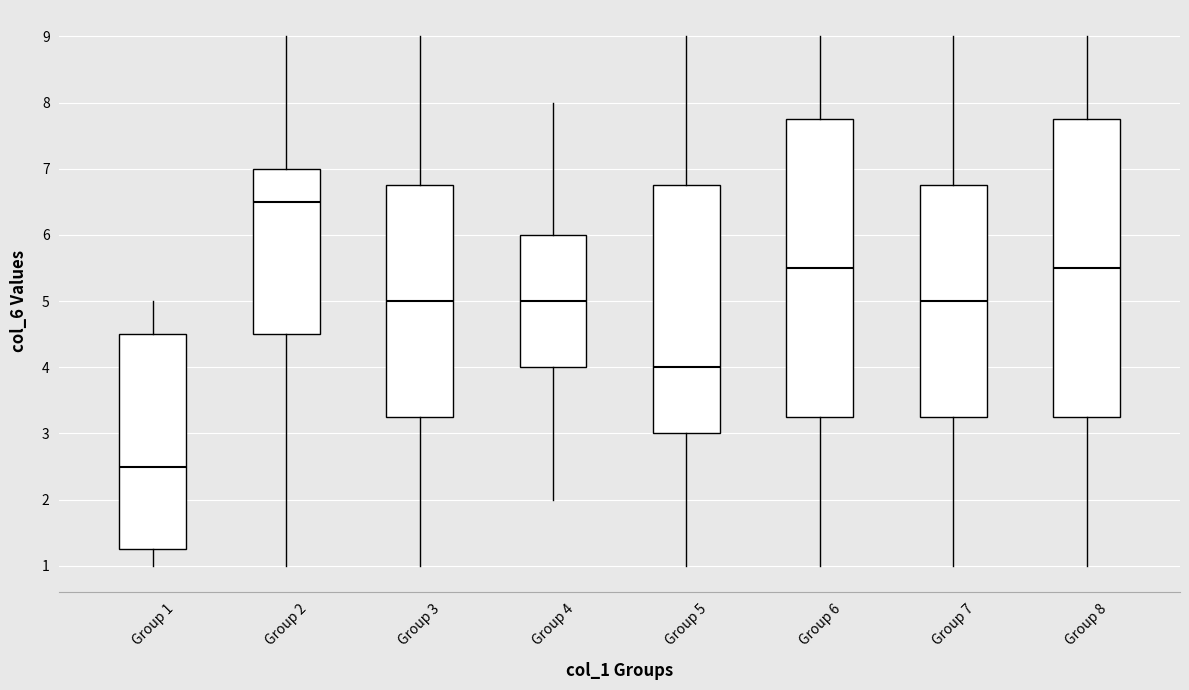

Which box has the lowest median line?

Group 1